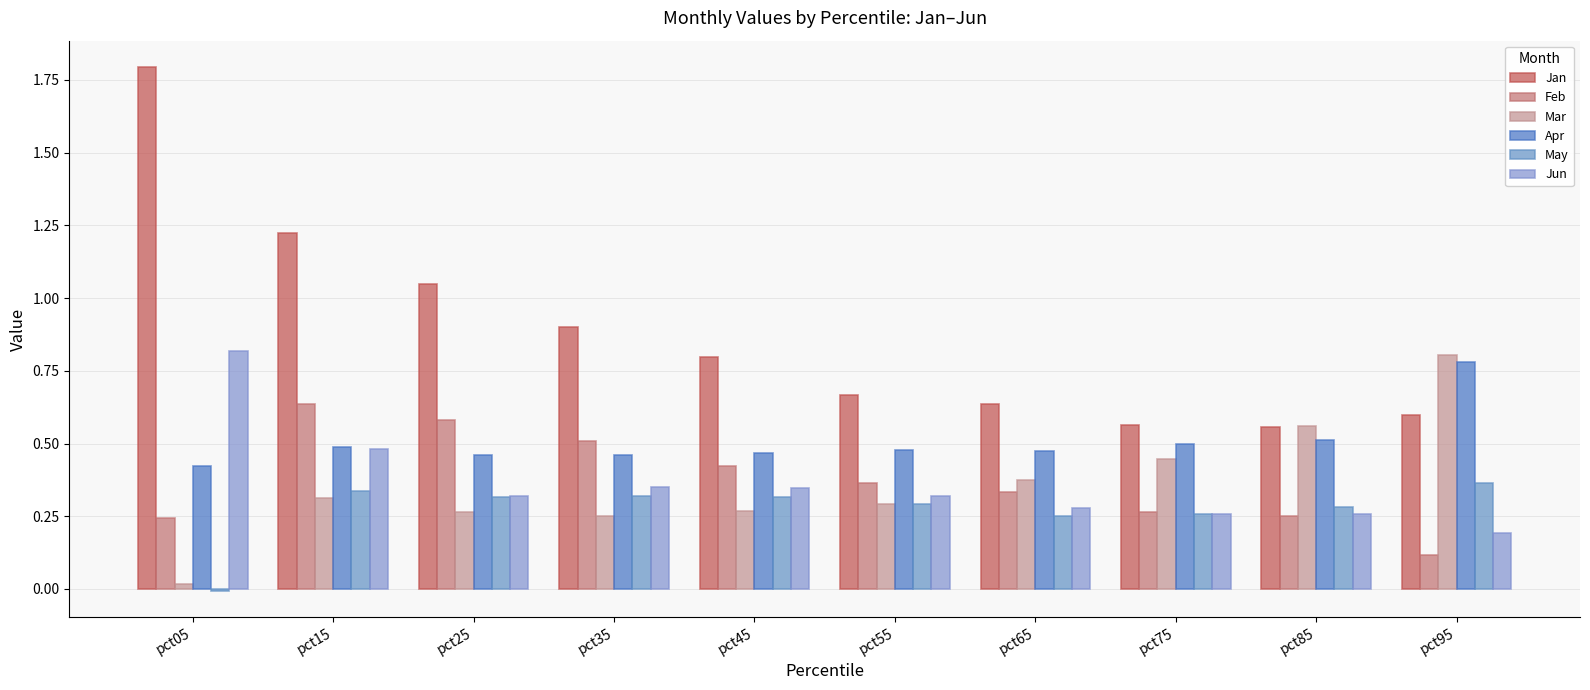

What is the sum of the Apr values at pct15 and pct05?

0.9